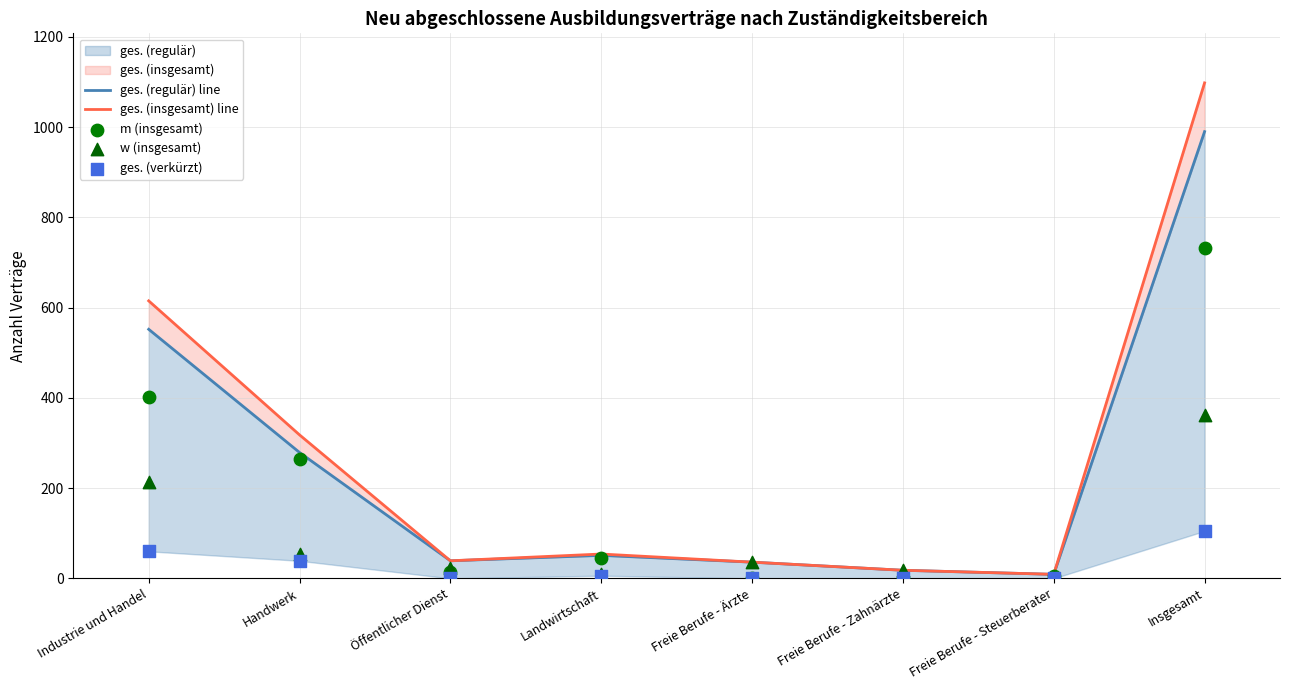

Which series has the largest Y range (max minus min)?

ges. (insgesamt) line